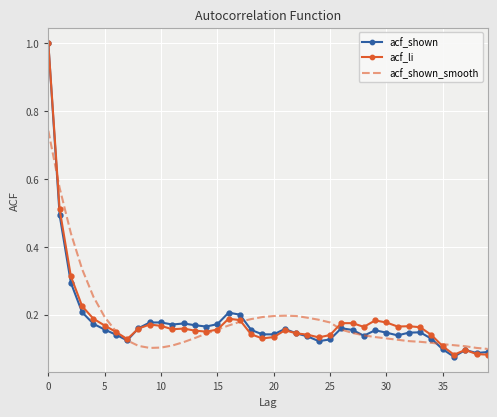

What is the highest value of the acf_li series?

1.0